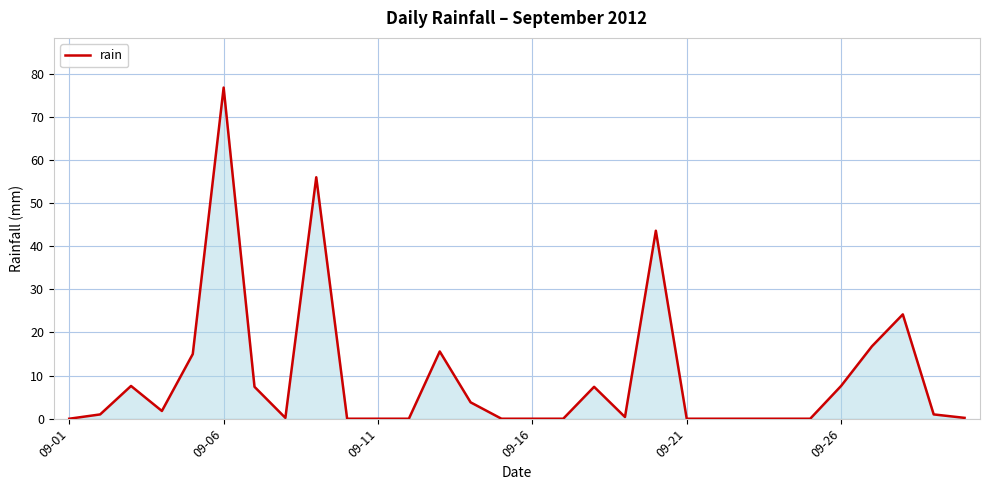

What is the difference between the maximum and minimum values?

76.8